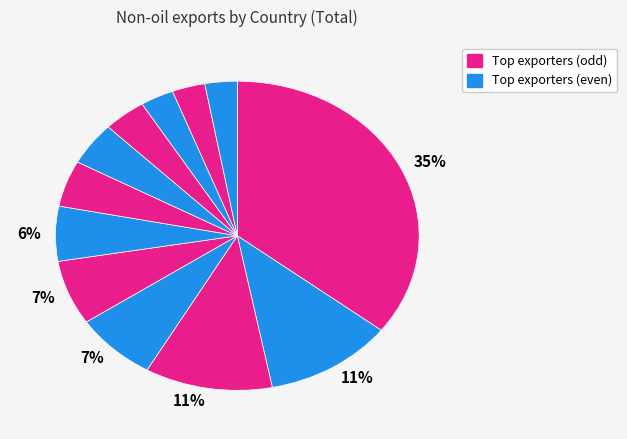

How many slices are in this pie chart?

12